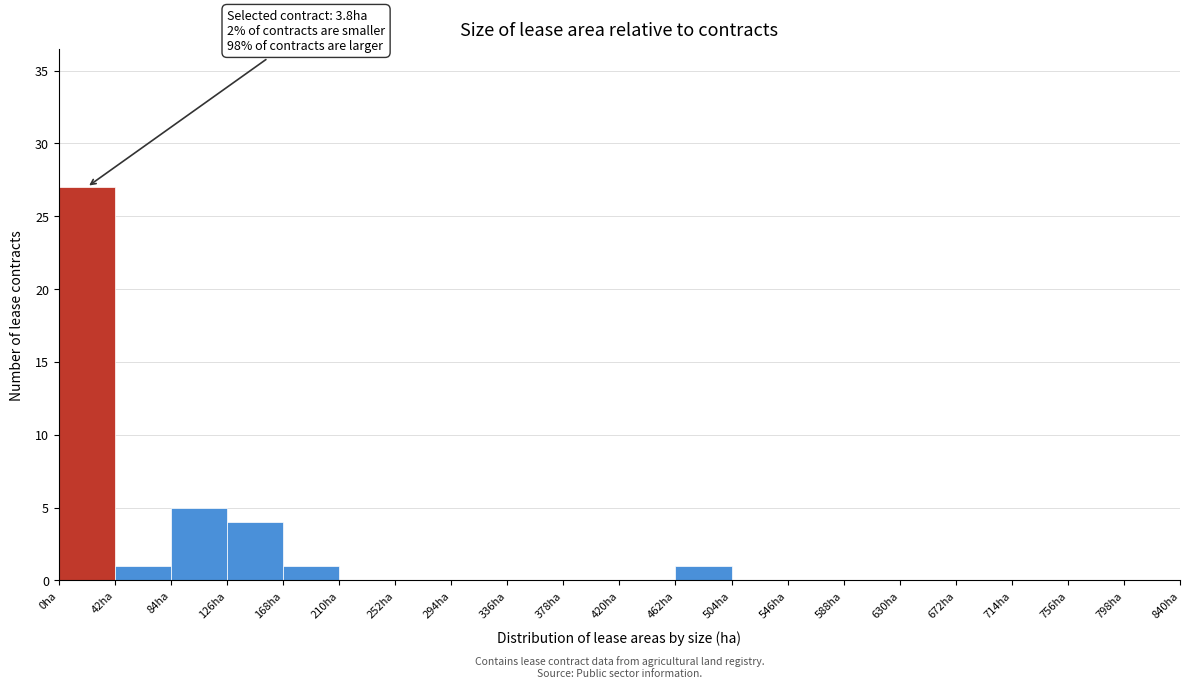

Over which range of the x-axis is the bar tallest?

0 to 42